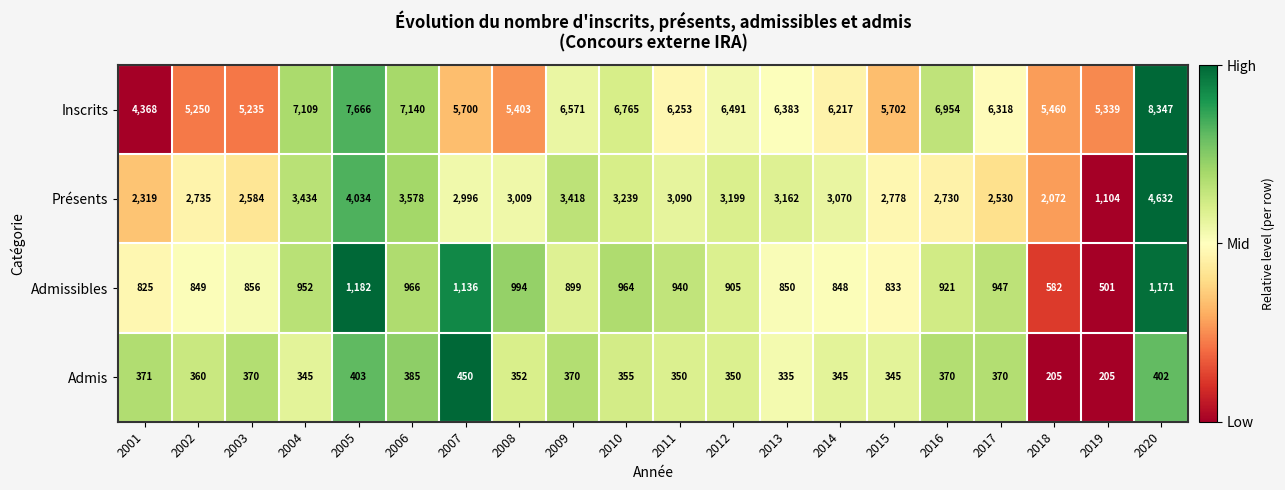

The value of Présents at 2018 is 2072. True or false?

True